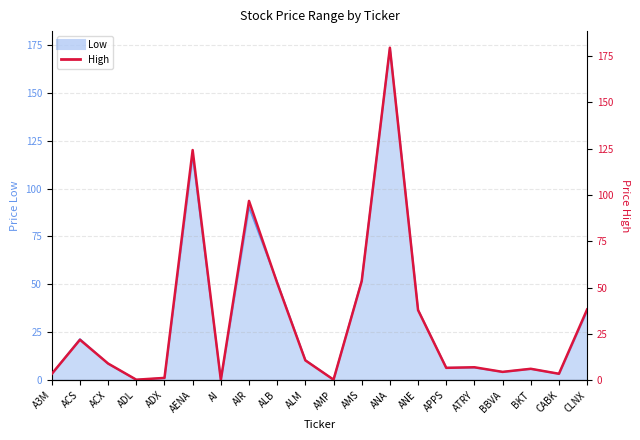

What is the label of the 11th point from the right?

ALM